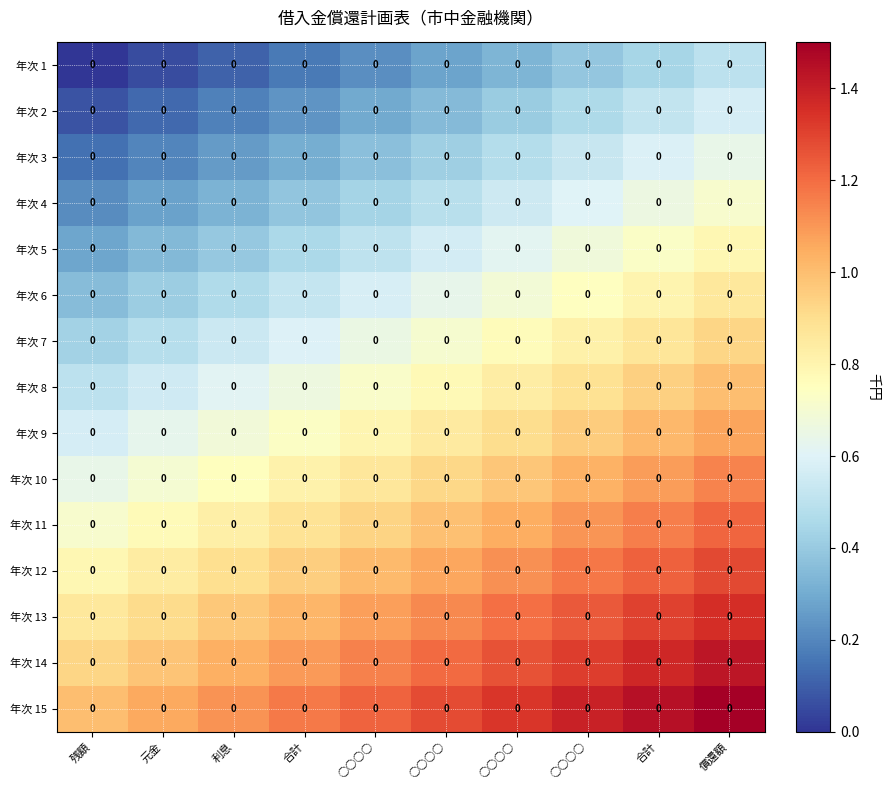

What is the total value across all series at 合計?

10.0